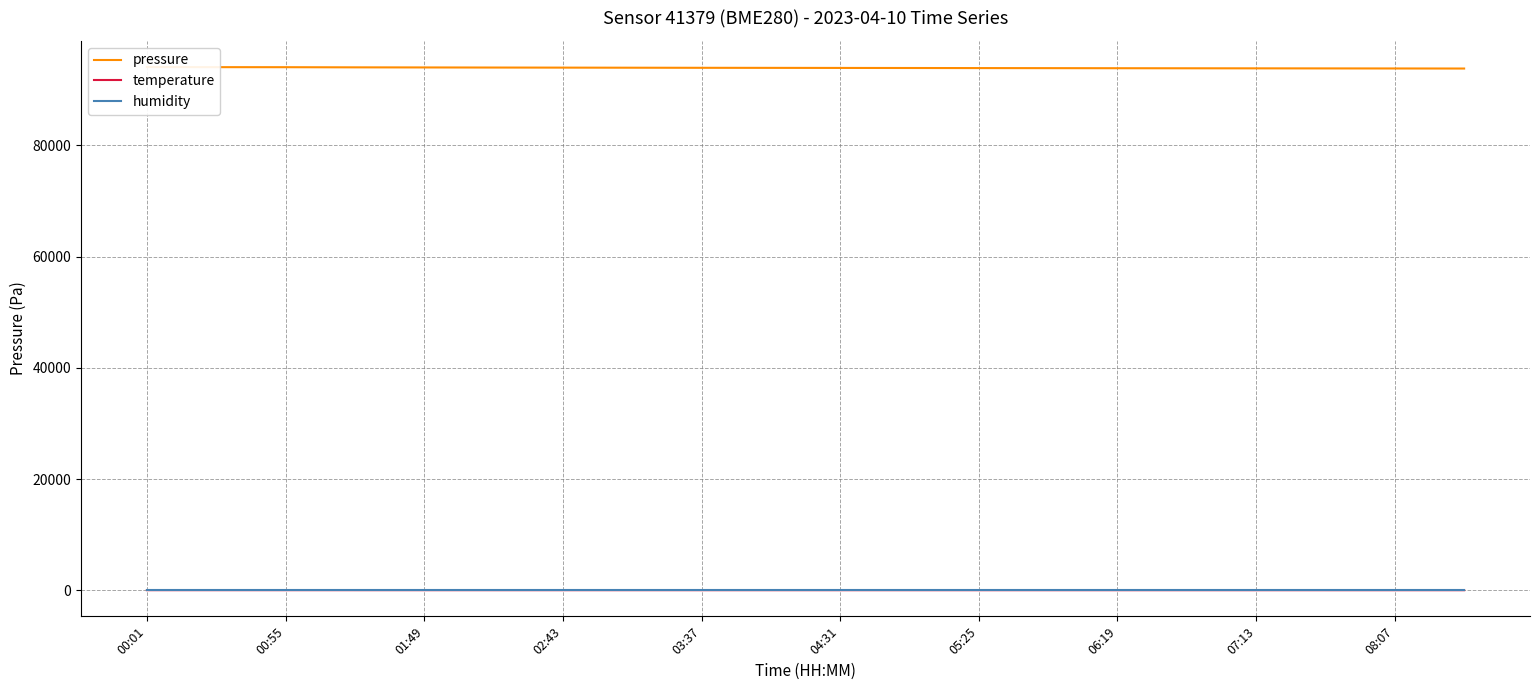

Count the number of data series in this chart.

3